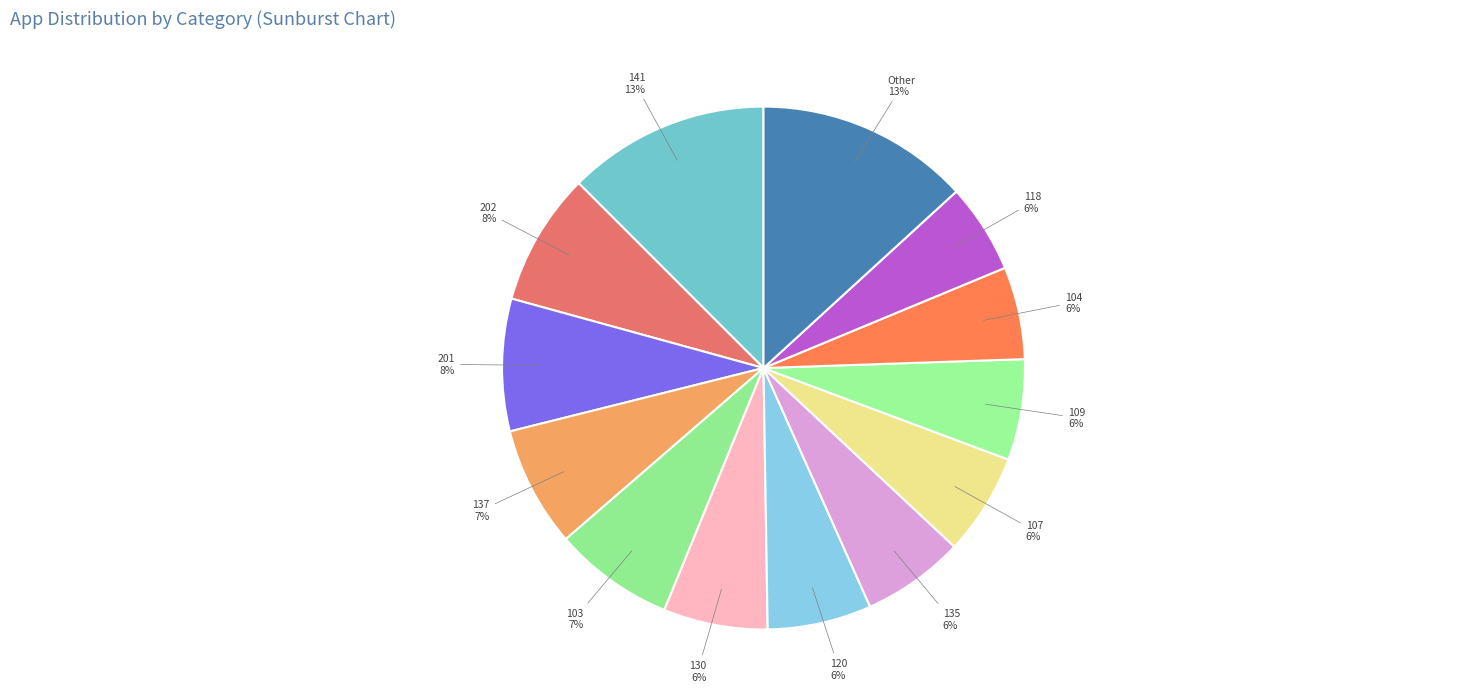

Does 118 account for over 50% of the chart?

No